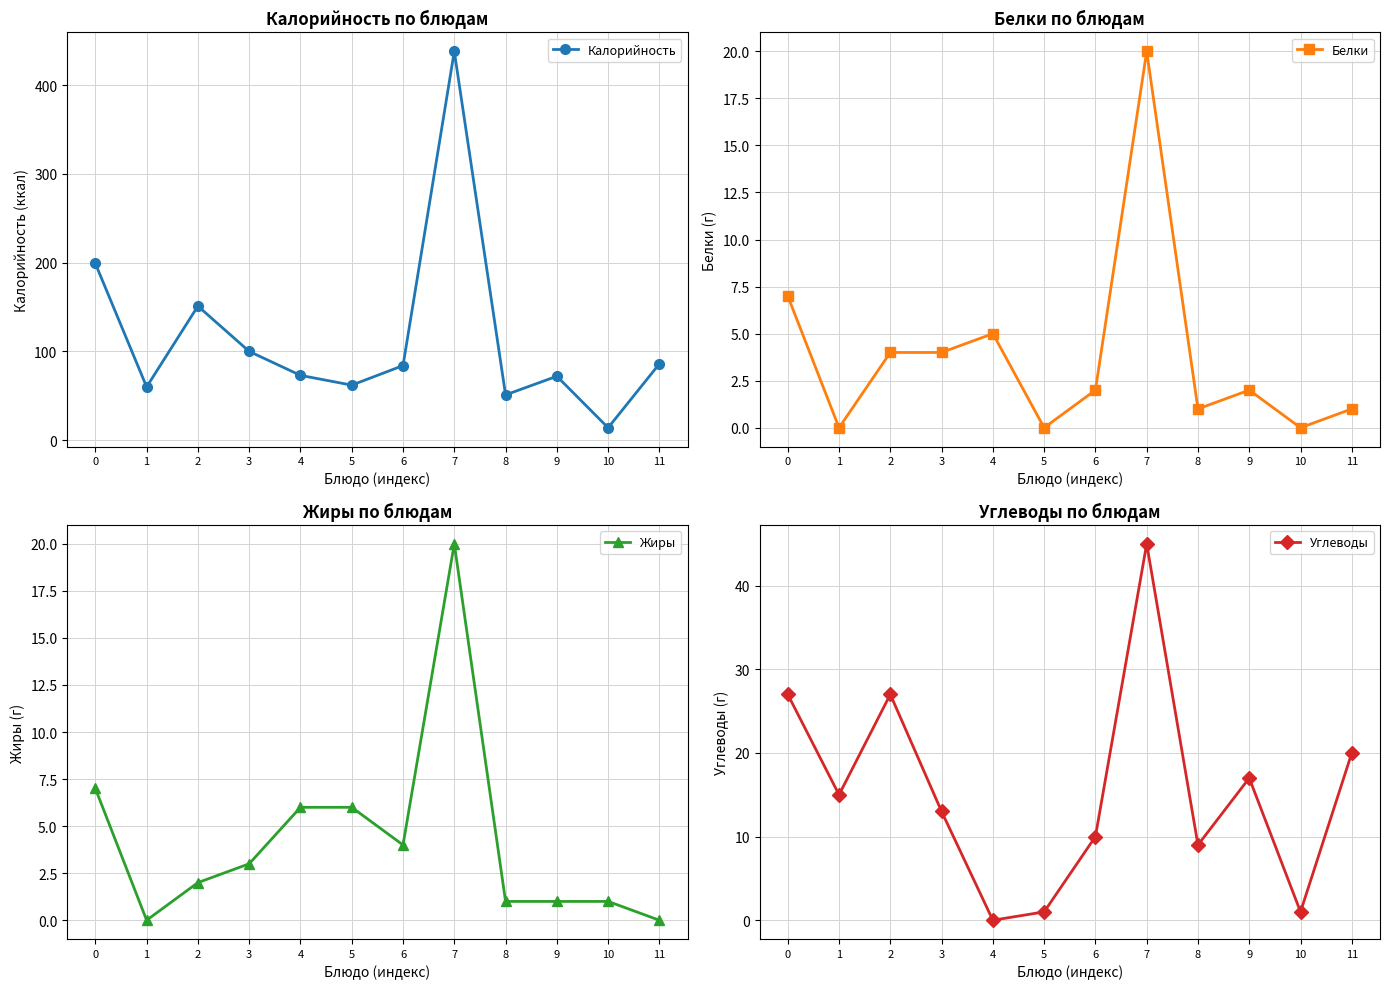

Reading left to right, list all the values displayed in this chart.

Калорийность: 199	60	151	100	73	62	84	438	51	72	14	86
Белки: 7	0	4	4	5	0	2	20	1	2	0	1
Жиры: 7	0	2	3	6	6	4	20	1	1	1	0
Углеводы: 27	15	27	13	0	1	10	45	9	17	1	20